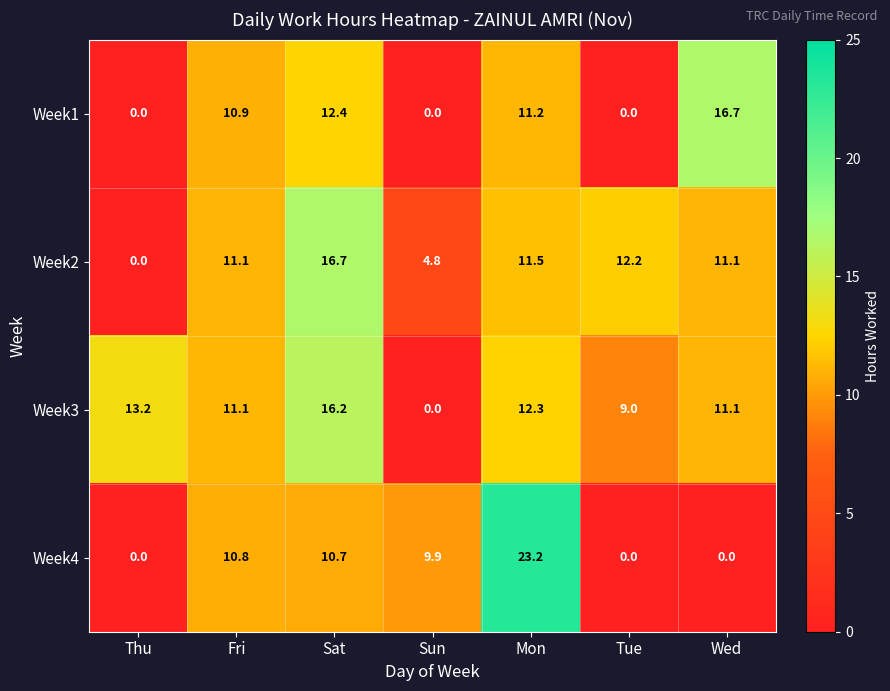

Which series has the largest total across all categories?

Week3